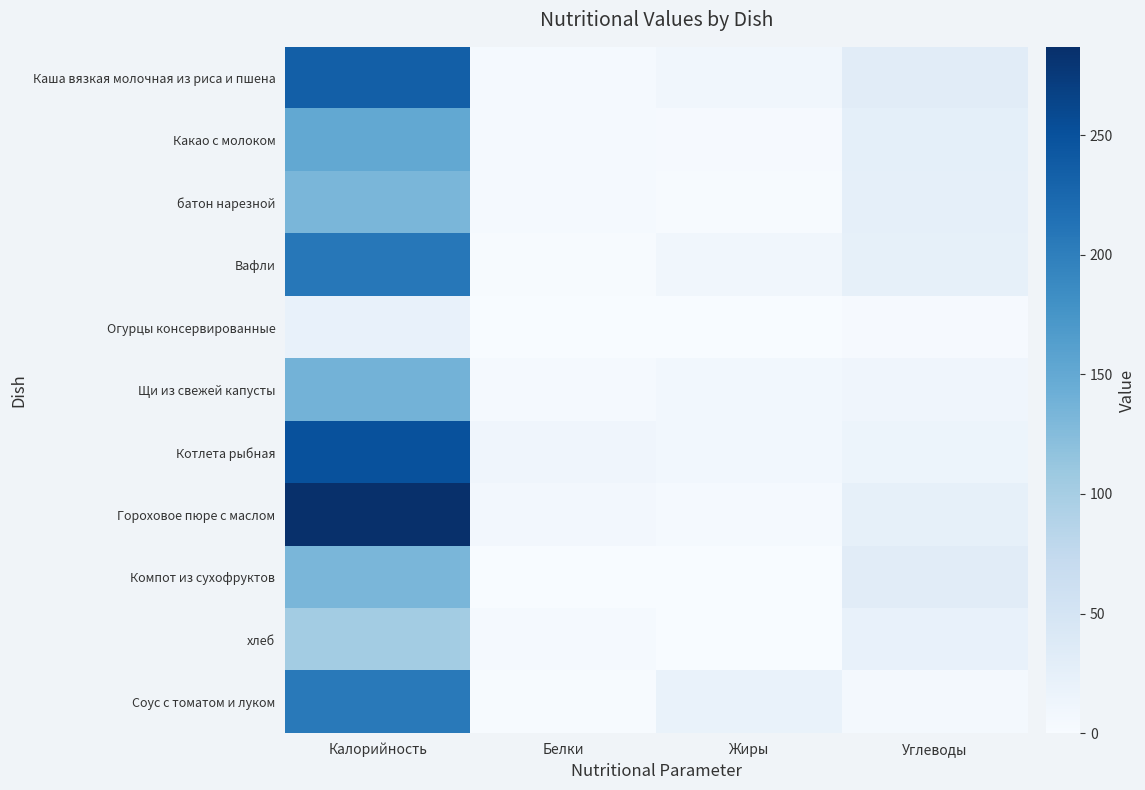

What is the total value across all series at Углеводы?

219.9